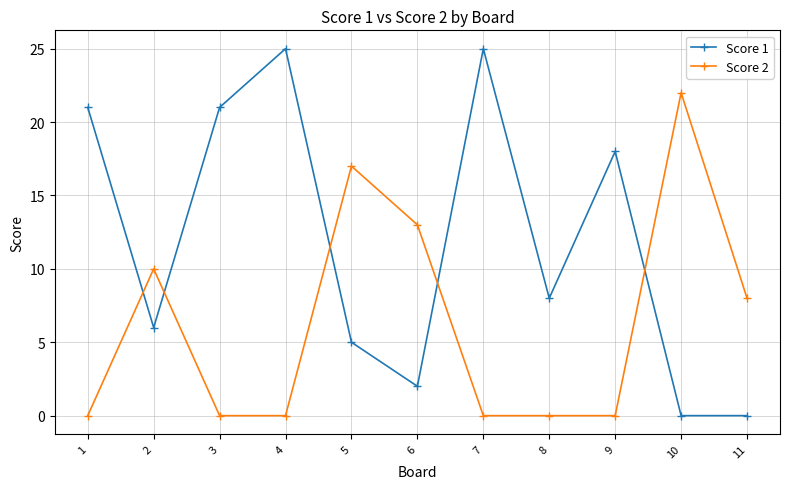

True or false: Score 1 and Score 2 intersect in this chart.

True